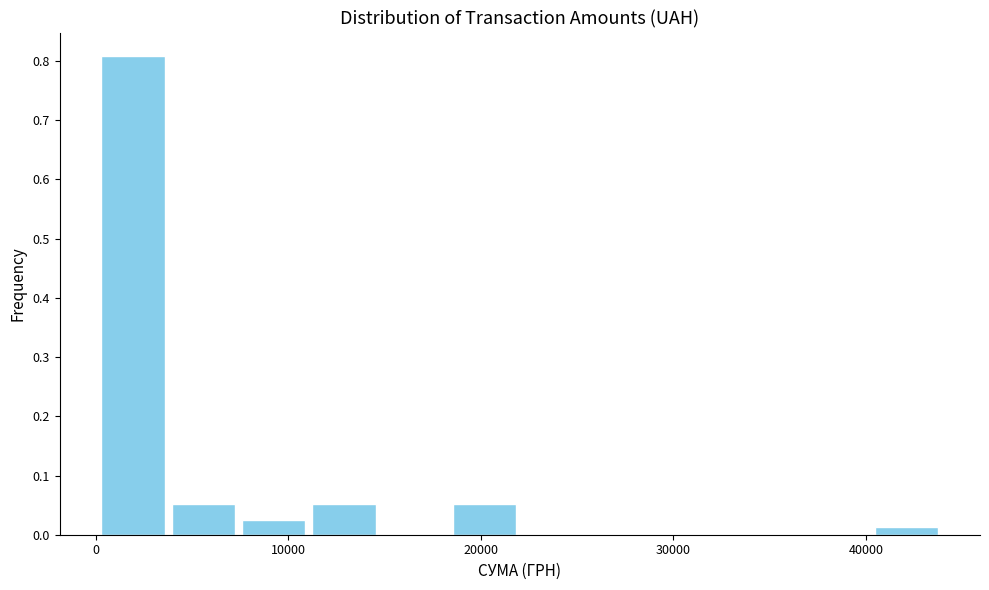

Read against the x-axis, roughly where is the centre of the tallest bar?

2000